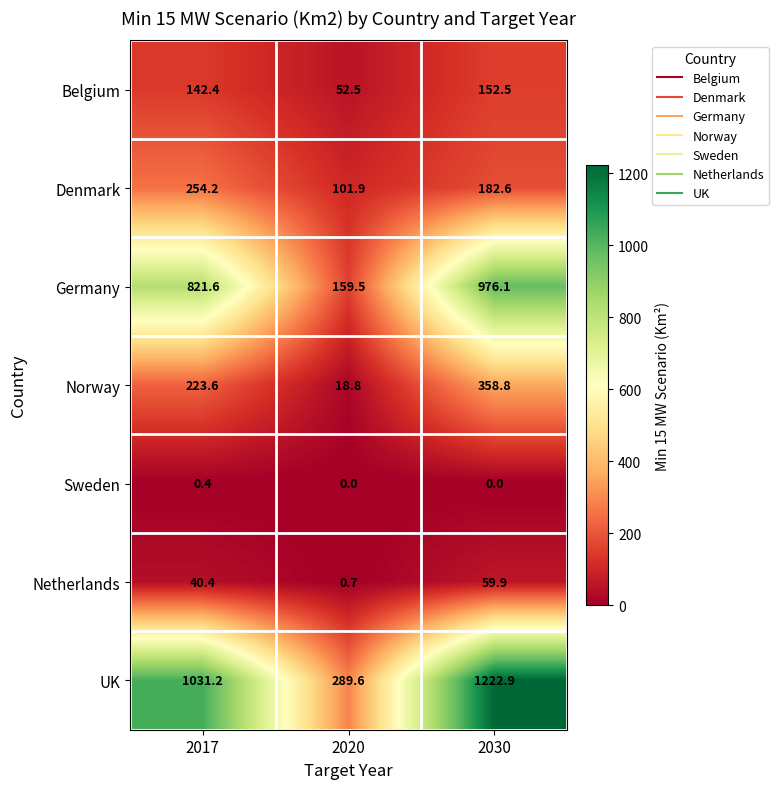

At 2017, list the series in order from largest to smallest.

UK, Germany, Denmark, Norway, Belgium, Netherlands, Sweden